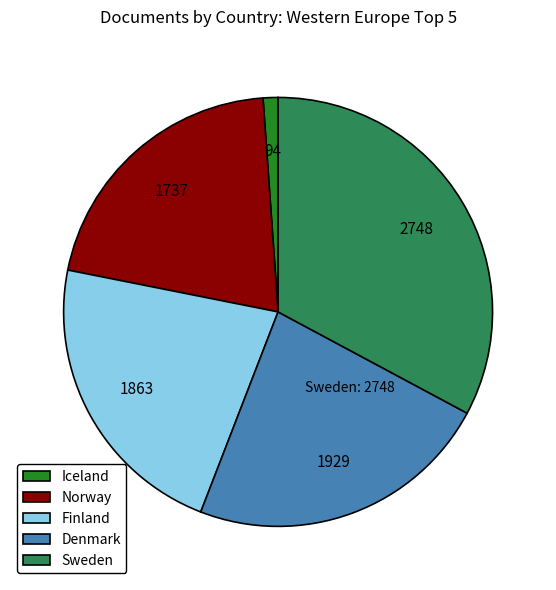

True or false: Denmark accounts for 23% of the total.

True